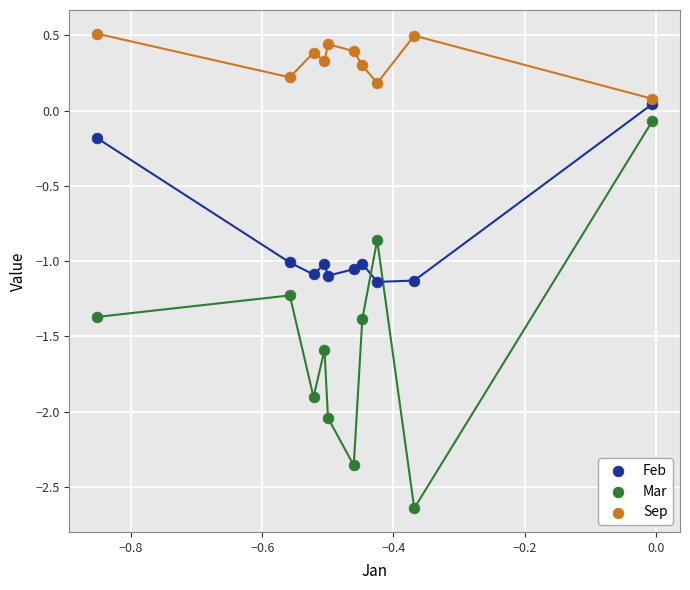

Across all data points, what is the range of Y values (max minus min)?

3.2